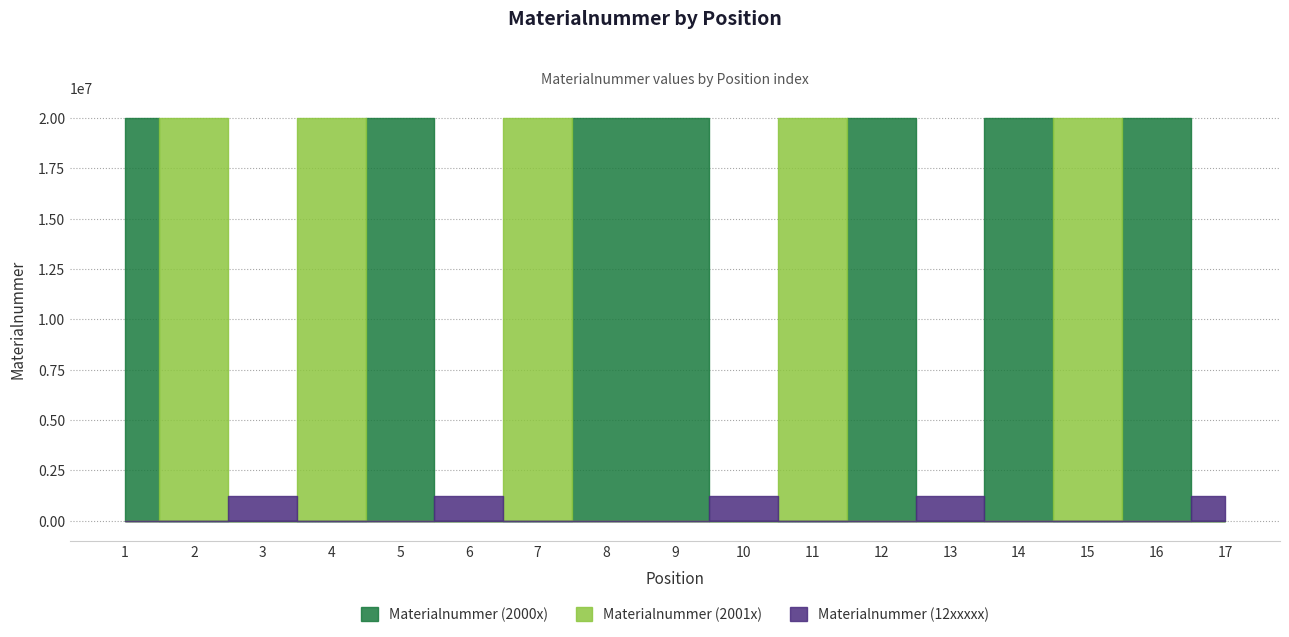

How many interior local valleys (lower than both neighbors) does the data have?

5